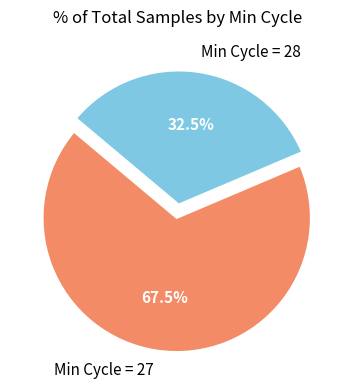

Is there a majority slice in this chart?

Yes